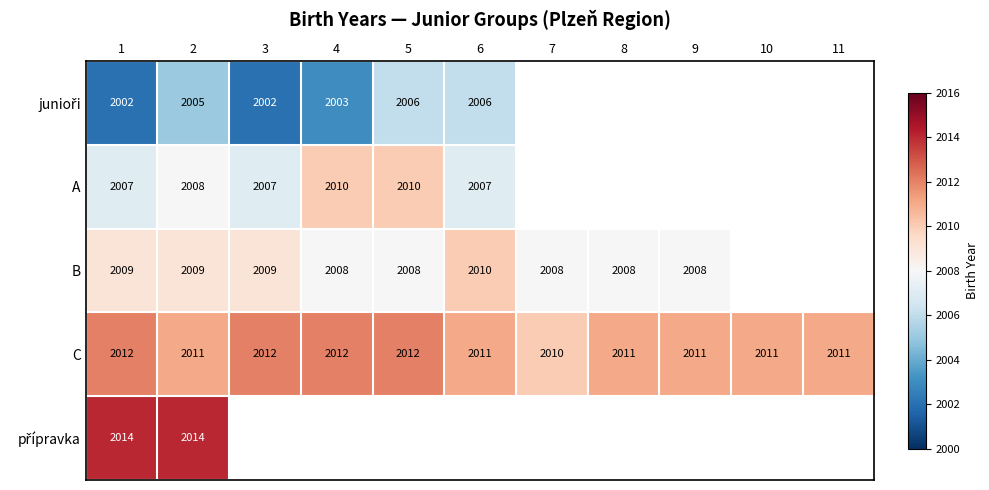

Between 7 and 9, which is larger?

9